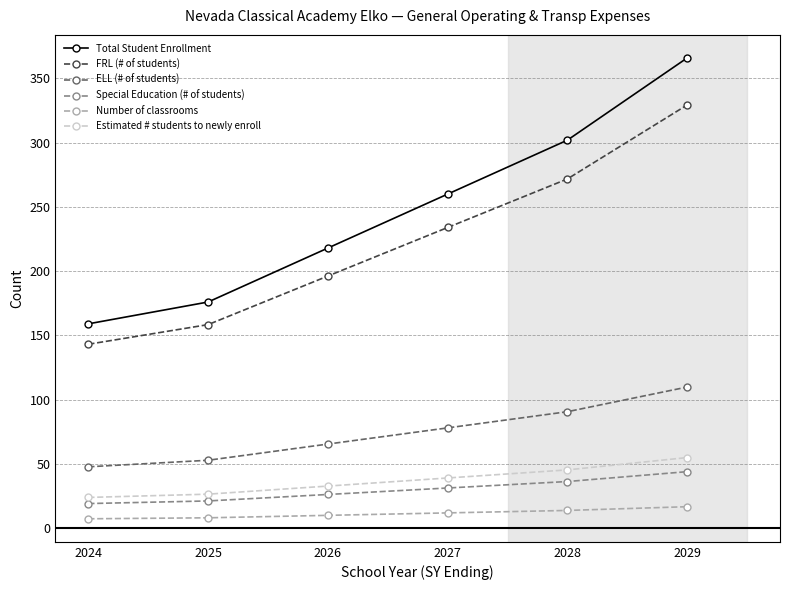

Is the value of Estimated # students to newly enroll at 2025 greater than the value of ELL (# of students) at 2027?

No